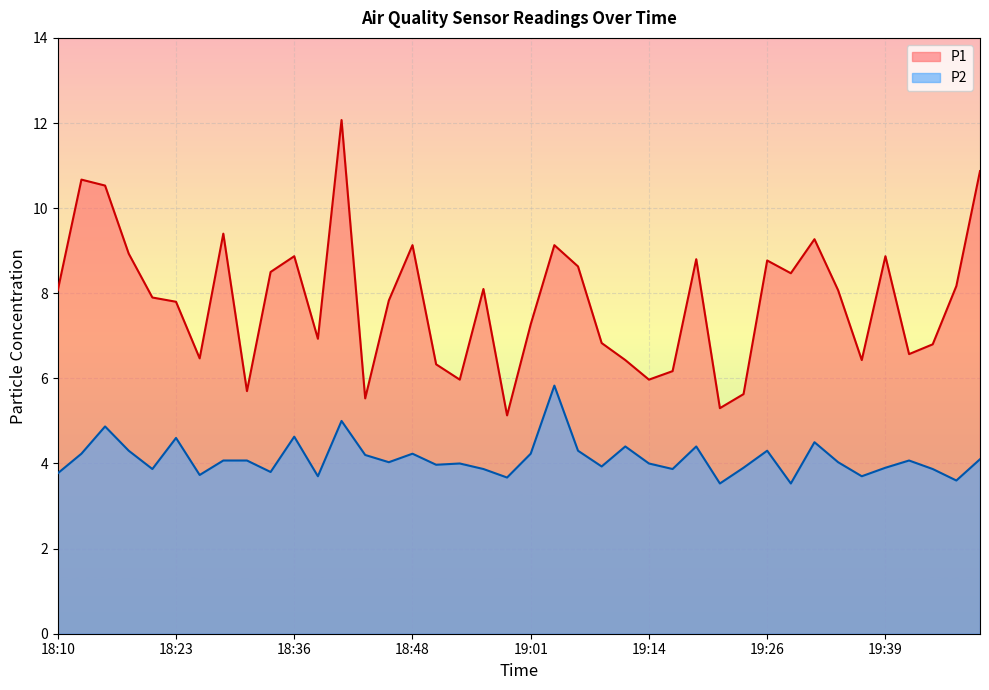

What are all the series names shown in the legend?

P1, P2